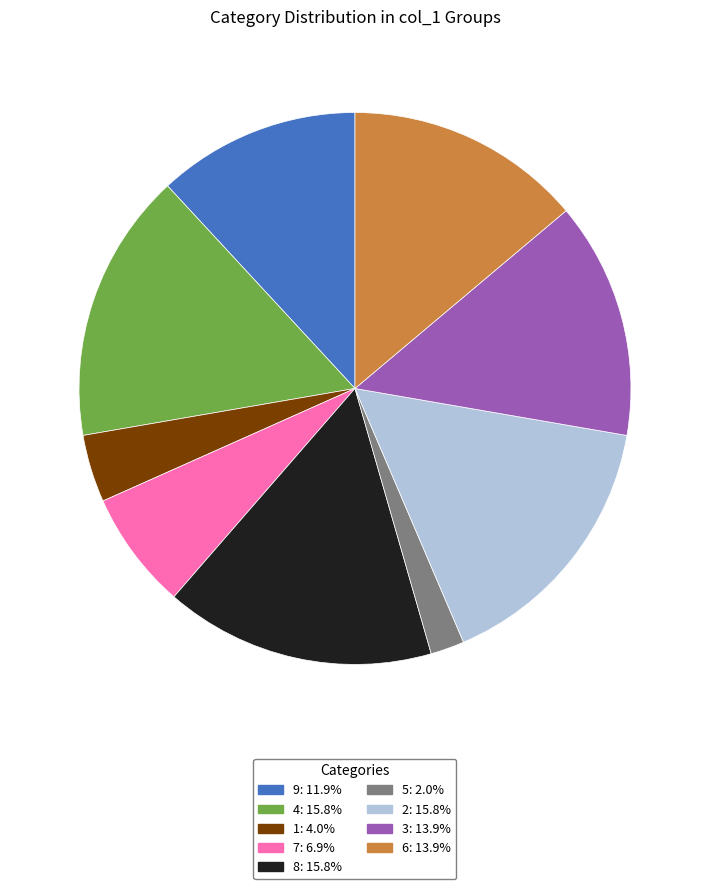

What is the ratio of the value at 6: 13.9% to the value at 7: 6.9%?

2.0